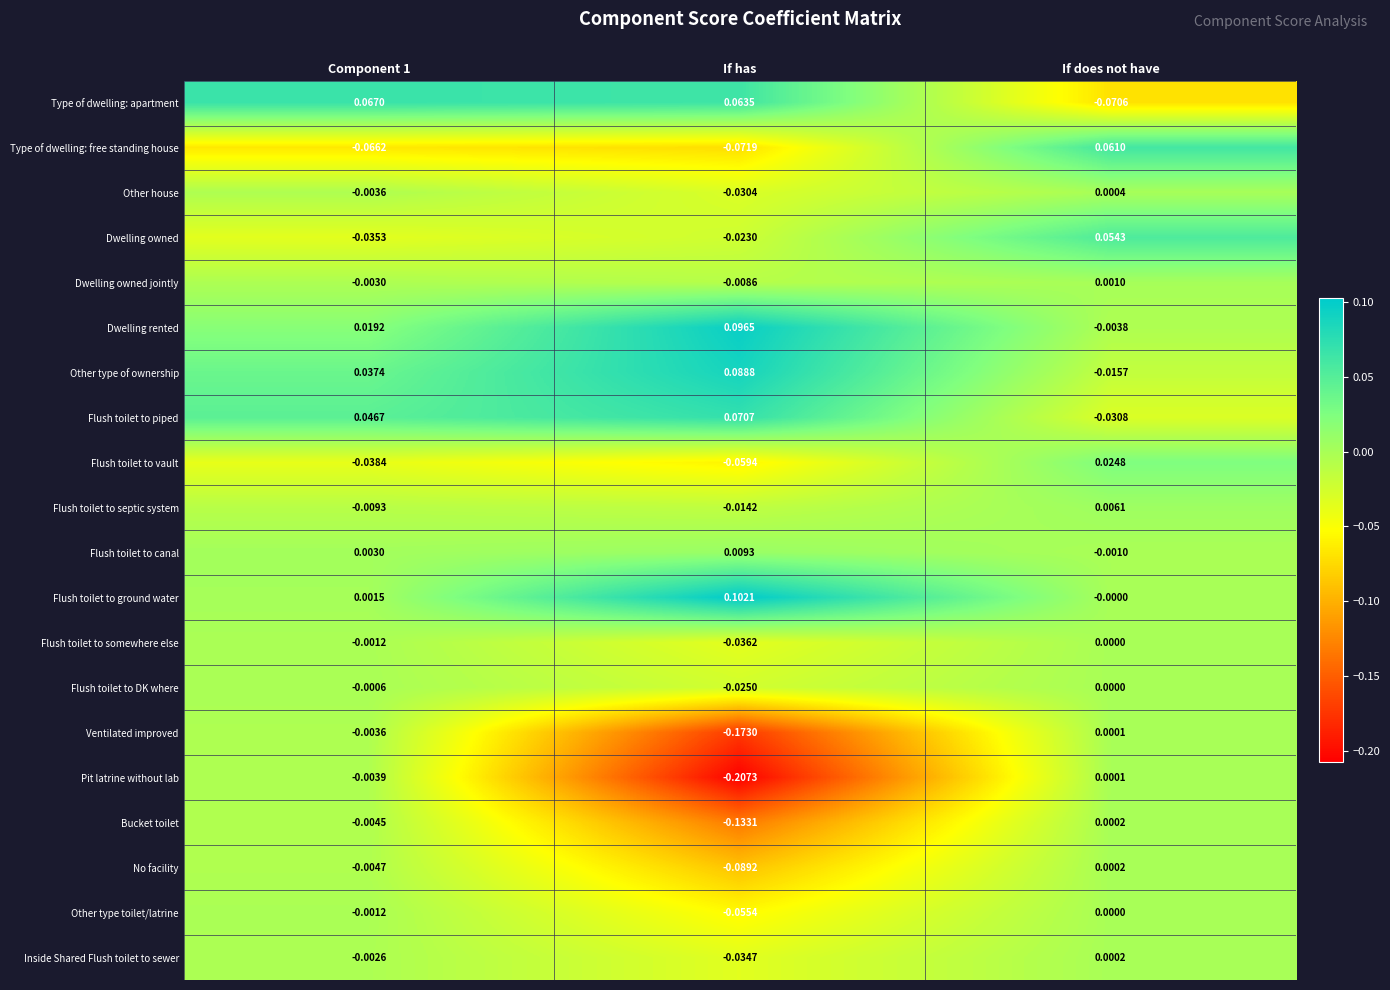

At which label does Other type of ownership reach its minimum?

If does not have